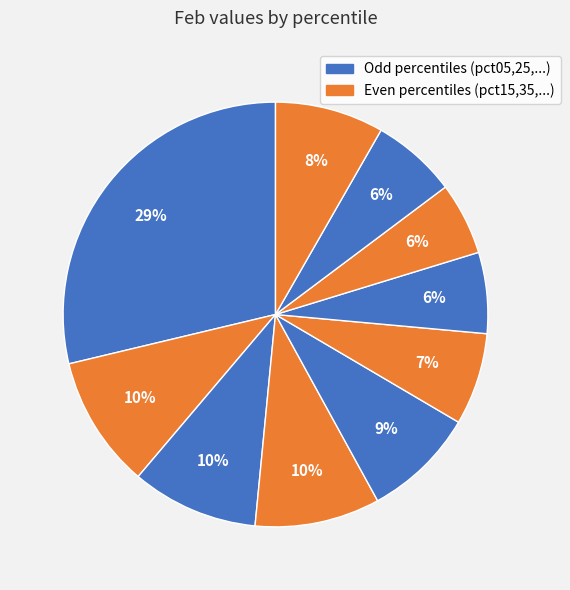

How many slices are in this pie chart?

10